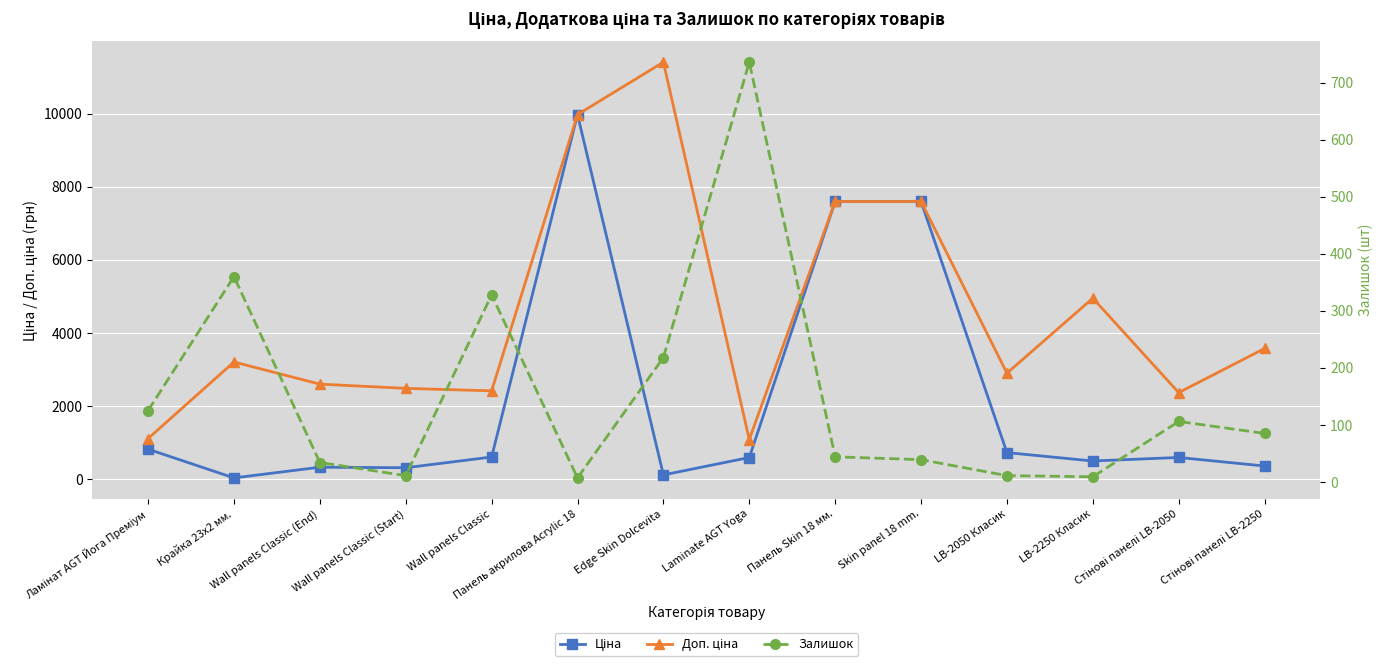

What is the total value across all series at Wall panels Classic (Start)?

2803.7